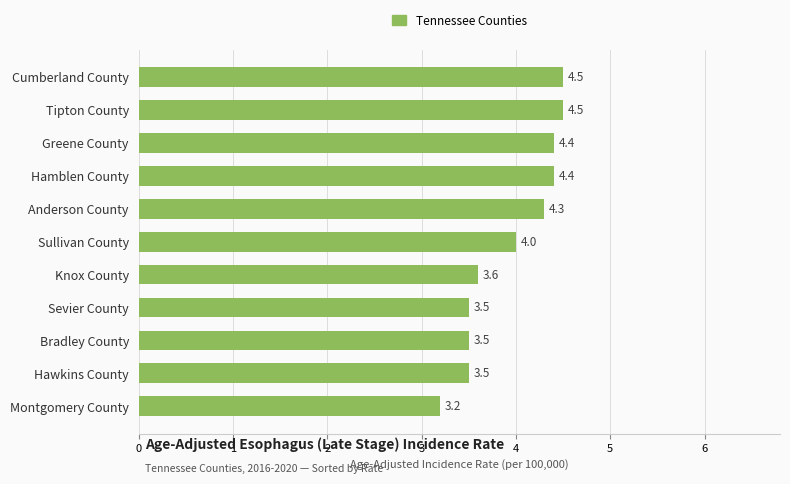

What is the ratio of the value at Sevier County to the value at Cumberland County?

0.8